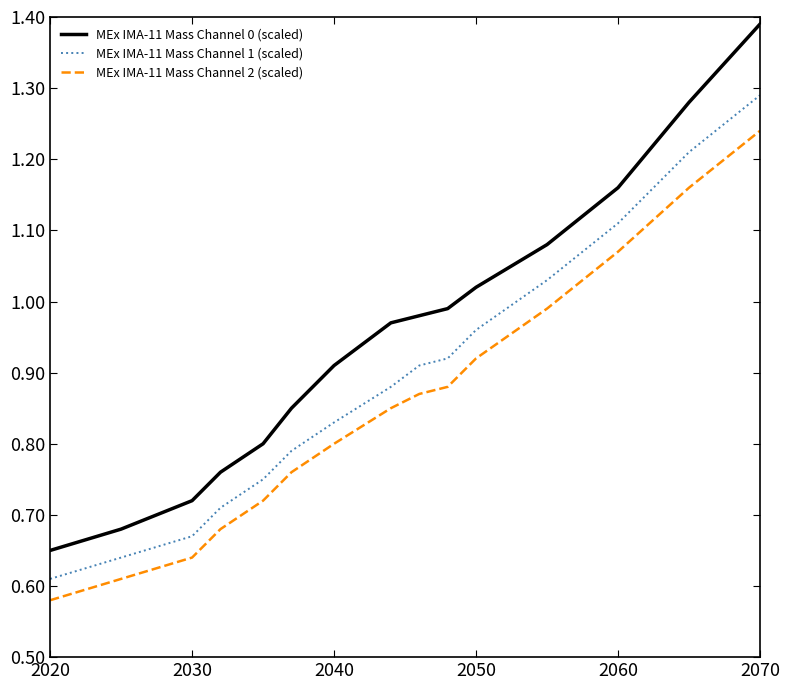

True or false: MEx IMA-11 Mass Channel 2 (scaled) and MEx IMA-11 Mass Channel 0 (scaled) cross at least once.

False